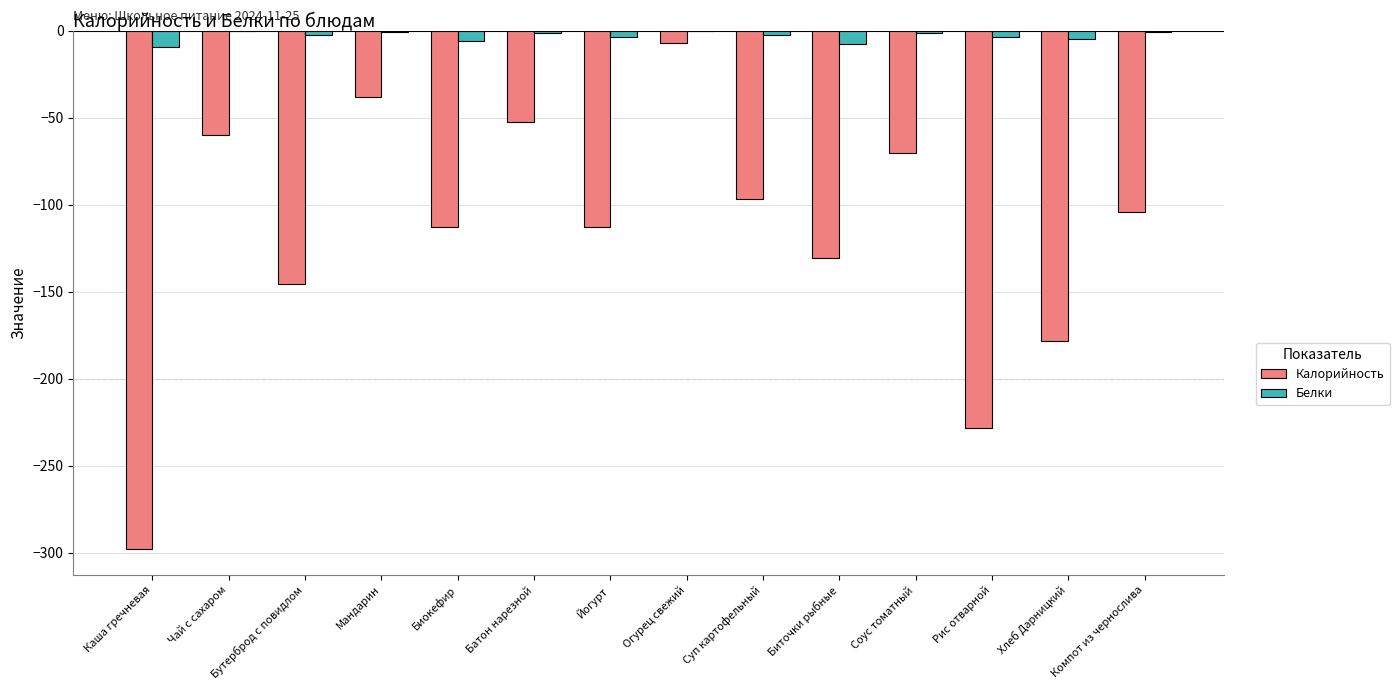

At which category is the sum across all series the highest?

Огурец свежий